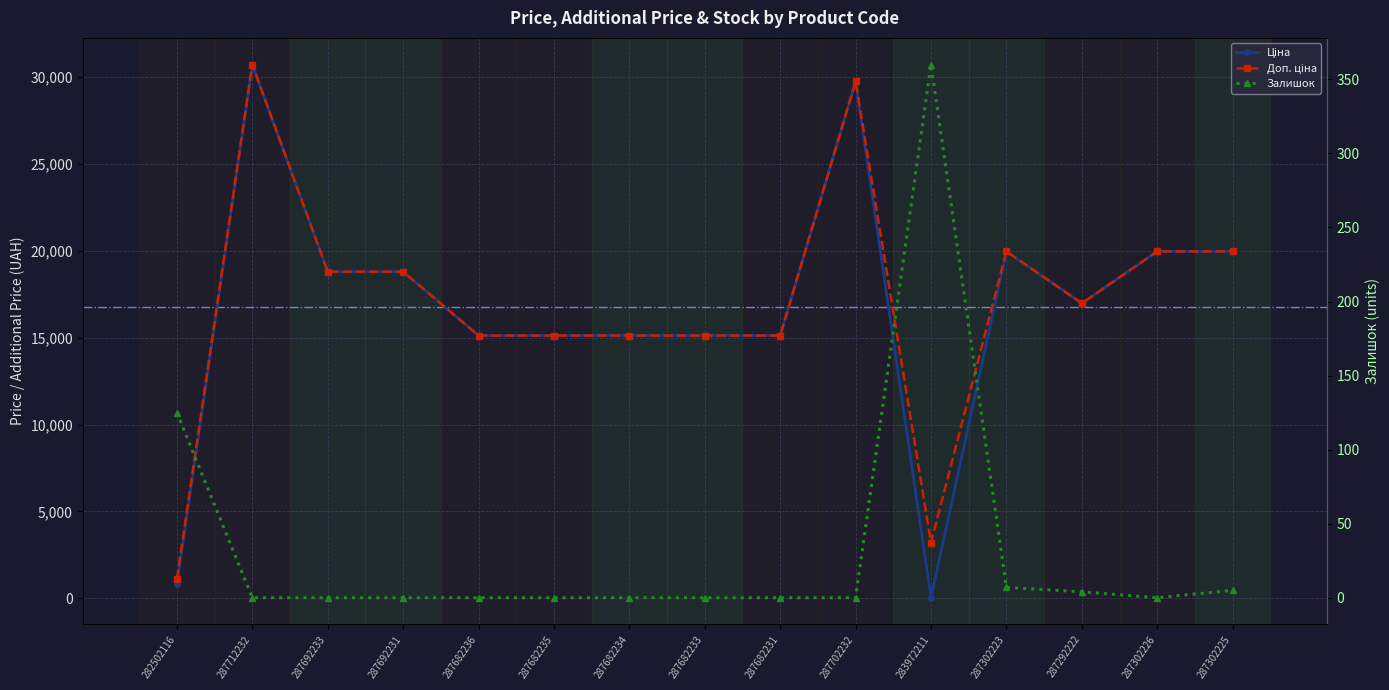

Where is the first local maximum for Залишок?

283972211